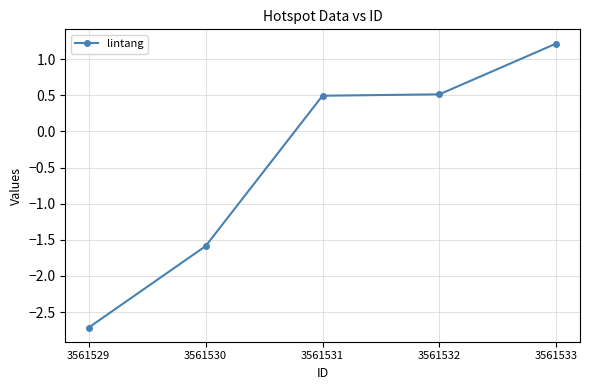

Is it true that the value at 3561530 is -0.8?

False